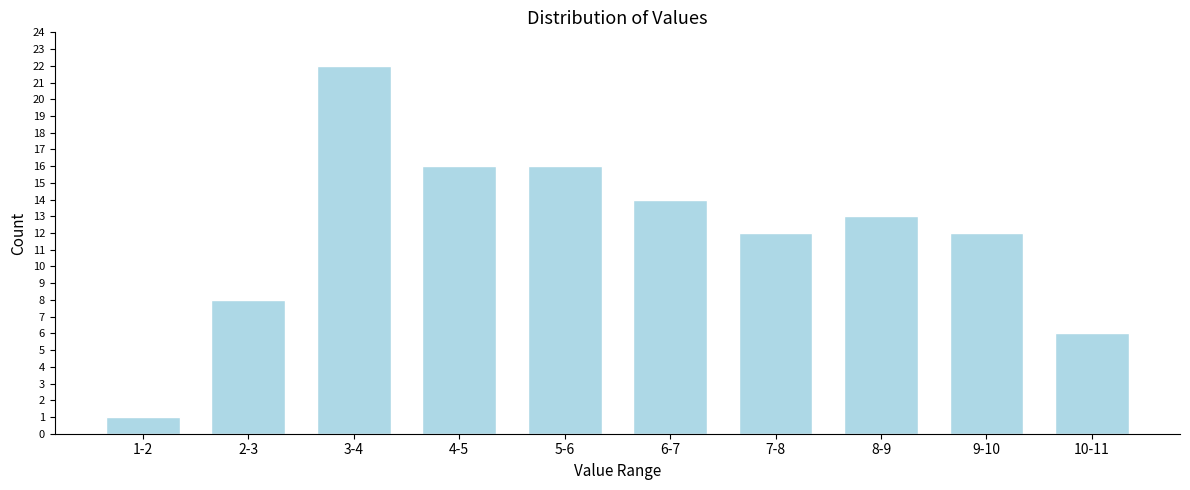

Reading left to right, extract all data points from this chart.

1-2=1	2-3=8	3-4=22	4-5=16	5-6=16	6-7=14	7-8=12	8-9=13	9-10=12	10-11=6